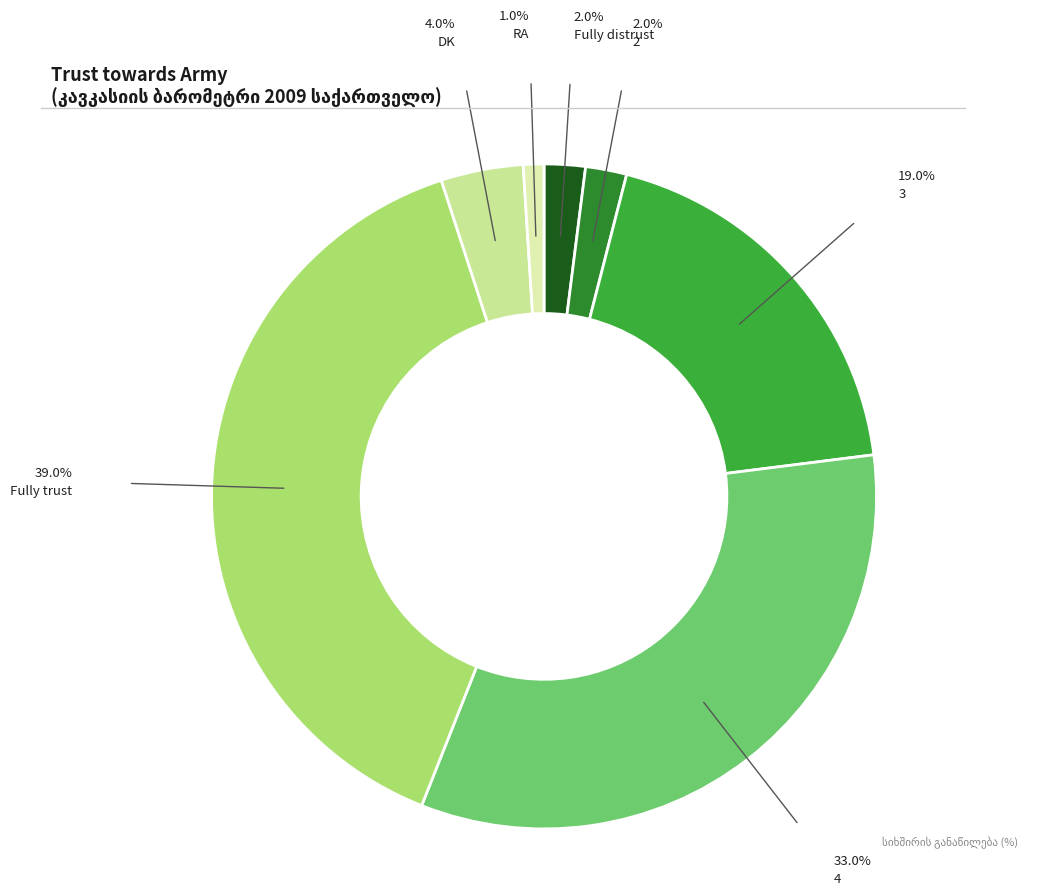

Rank the categories by value from highest to lowest.

Fully trust, 4, 3, DK, Fully distrust, 2, RA